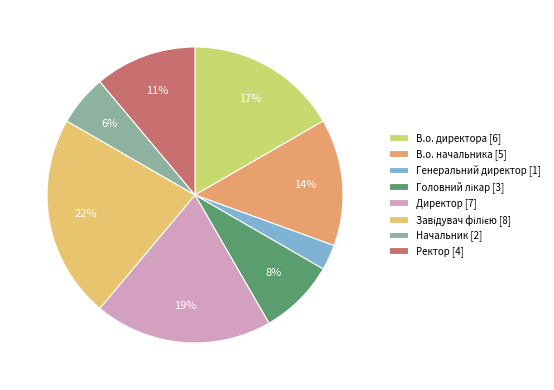

How many slices are in this pie chart?

8